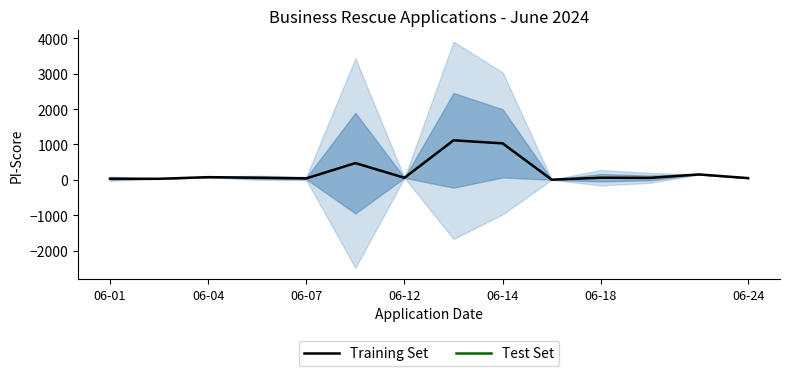

What is the highest value of the Training Set series?

1117.0